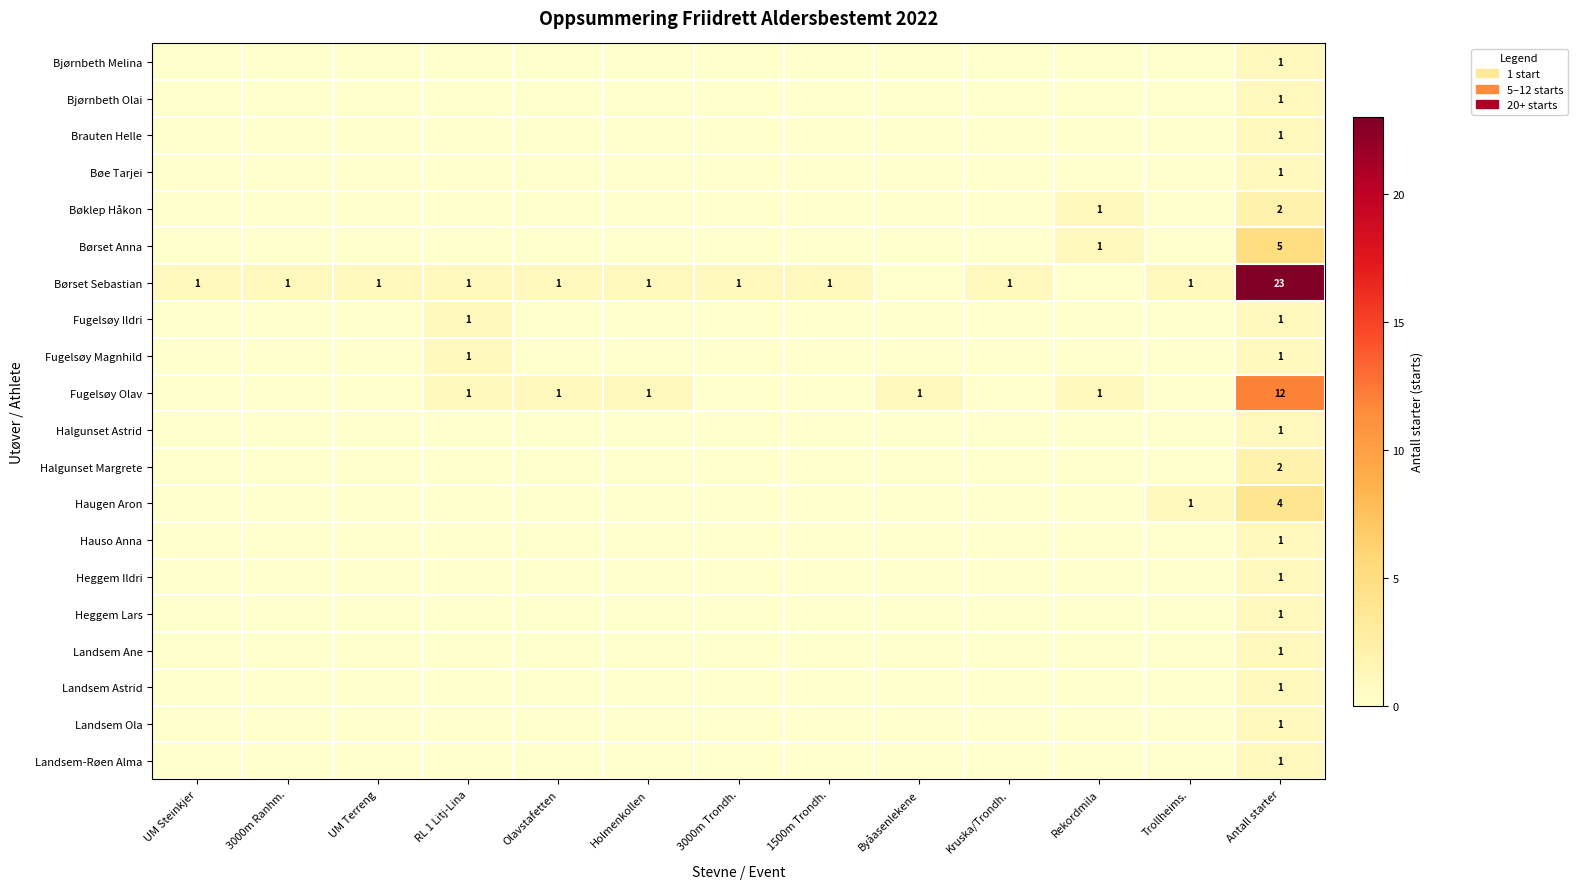

True or false: Børset Sebastian has a value of 23 at Antall starter.

True